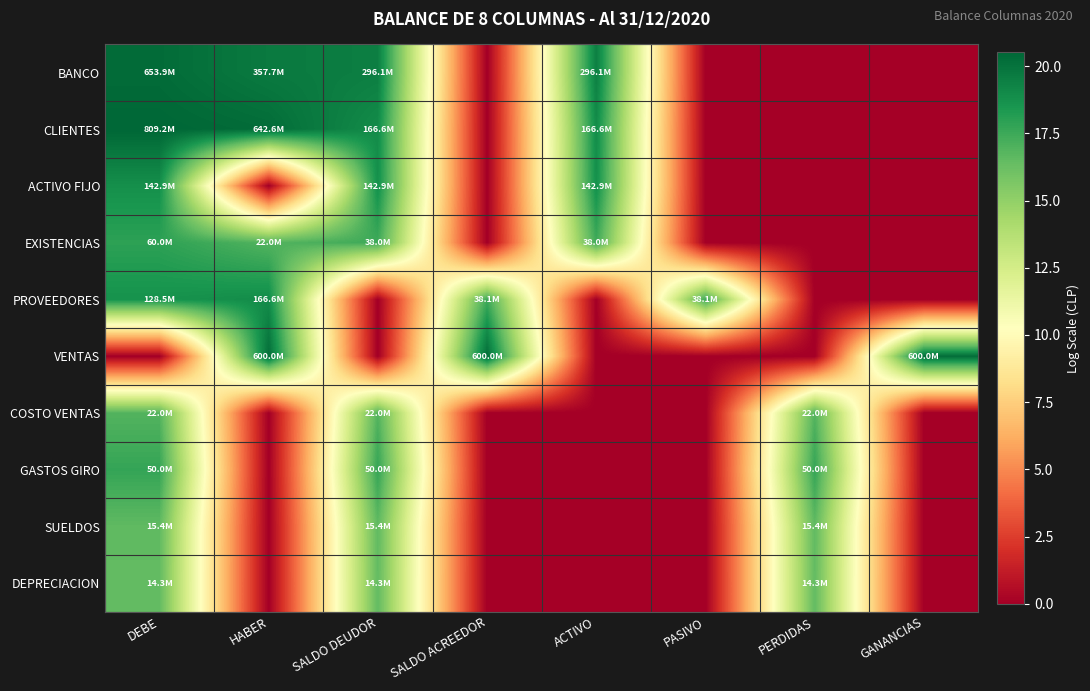

How many series are shown in this chart?

10